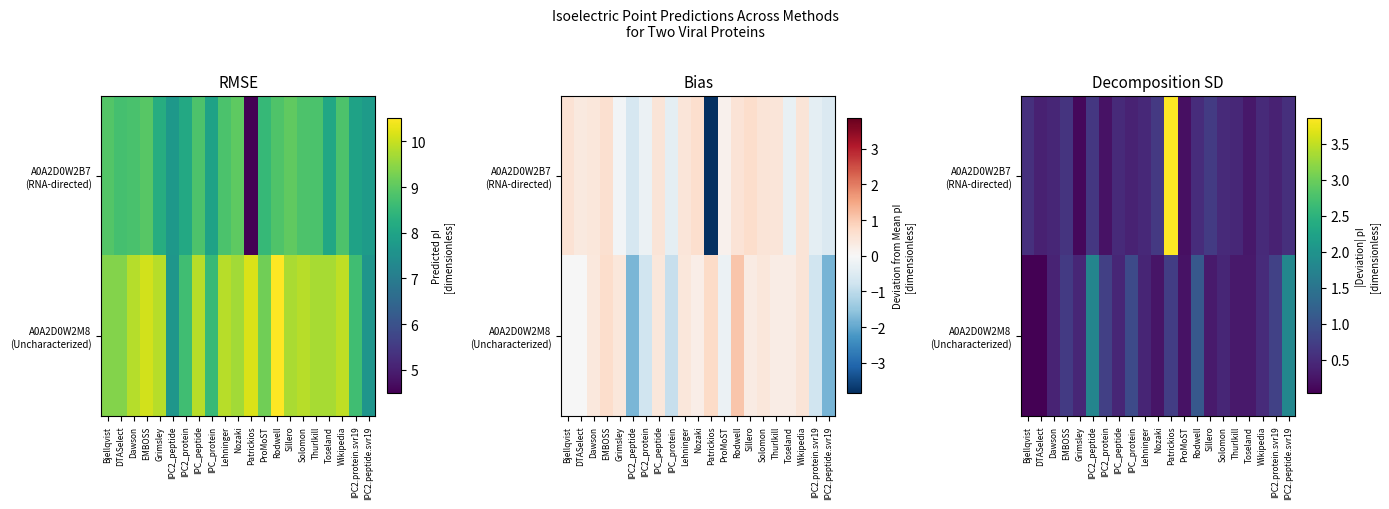

What value does the A0A2D0W2B7 (RNA-directed) series have at Bjellqvist?

0.6